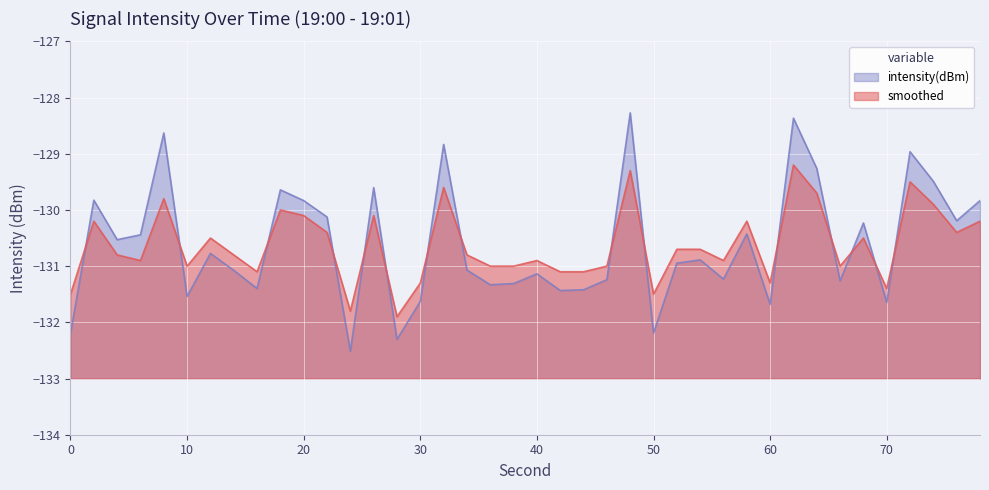

True or false: smoothed has a value of -30.5 at 10.

False